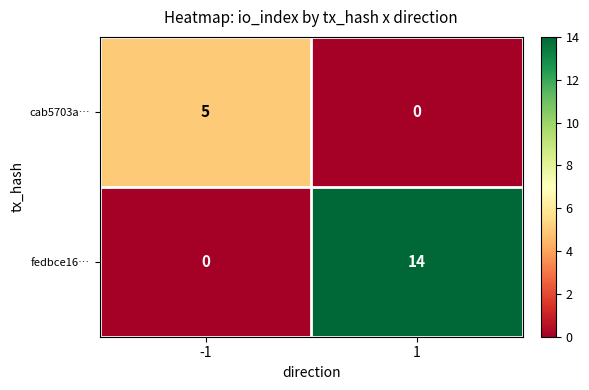

What is the sum of the fedbce16… values at 1 and -1?

14